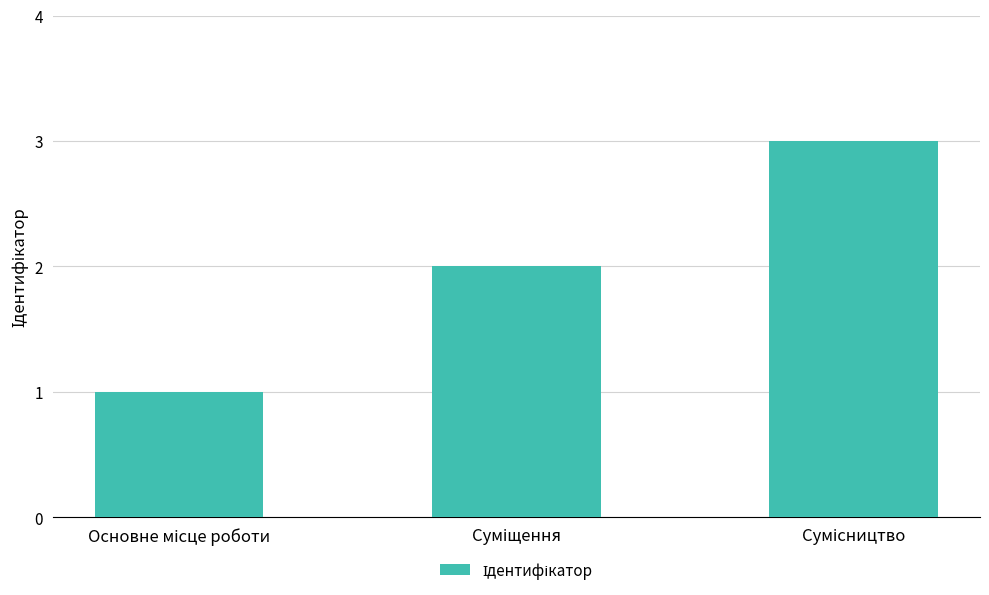

What is the greatest value displayed?

3